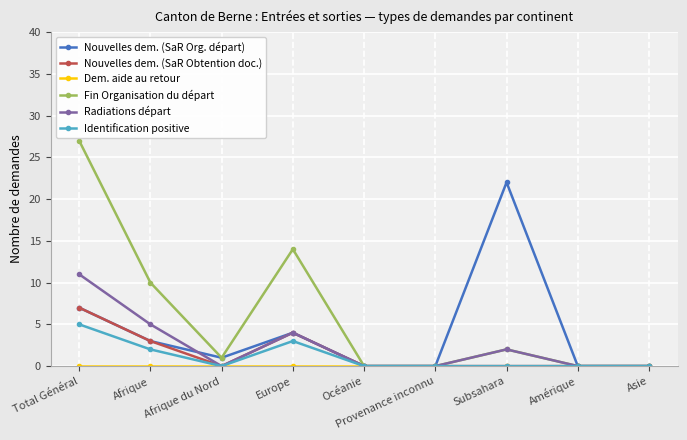

Which series has the largest total across all categories?

Fin Organisation du départ